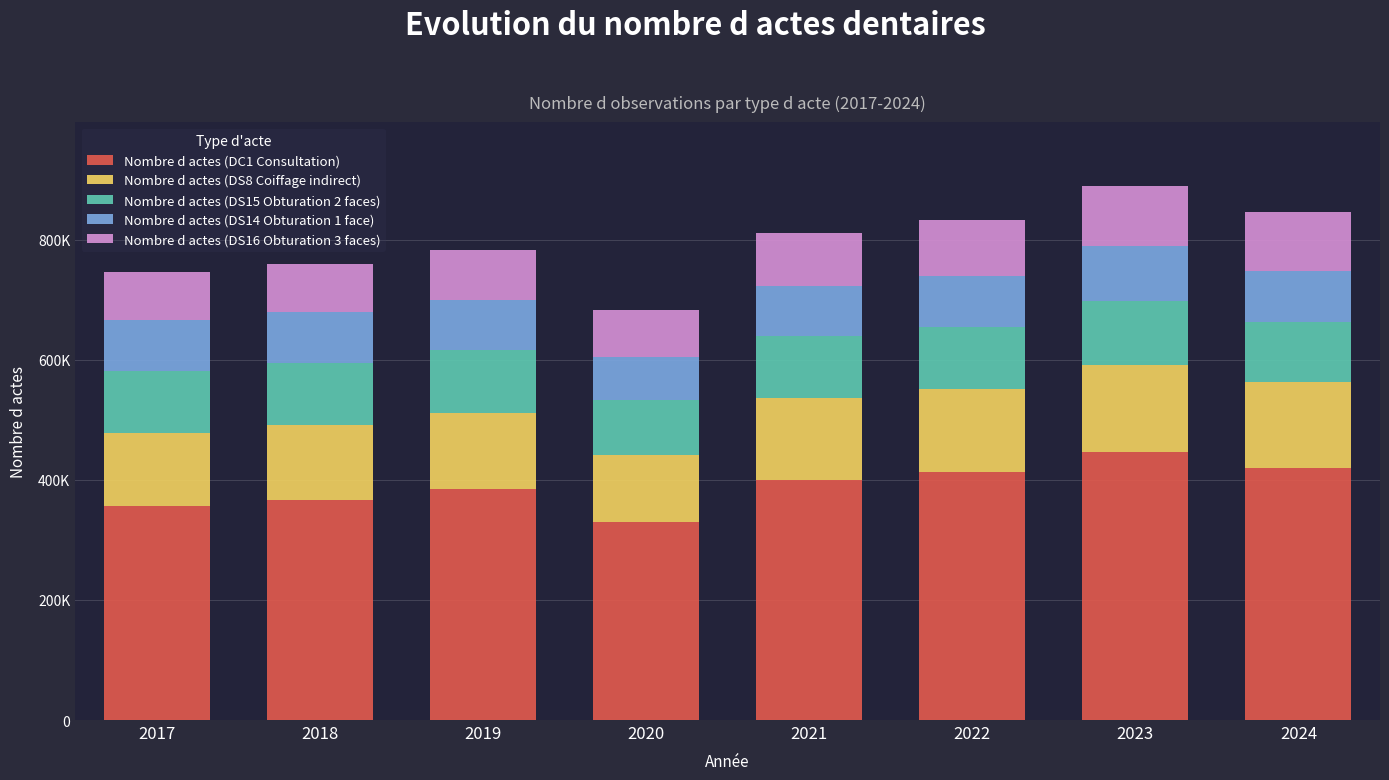

What are all the series names shown in the legend?

Nombre d actes (DC1 Consultation), Nombre d actes (DS8 Coiffage indirect), Nombre d actes (DS15 Obturation 2 faces), Nombre d actes (DS14 Obturation 1 face), Nombre d actes (DS16 Obturation 3 faces)